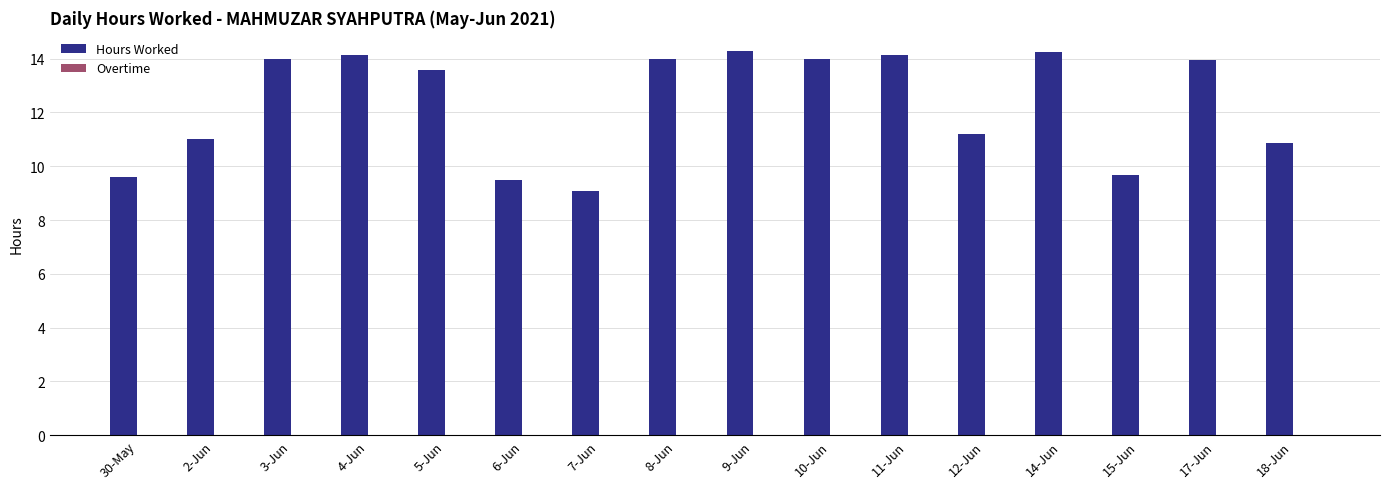

Where does the data first go above 13?

3-Jun